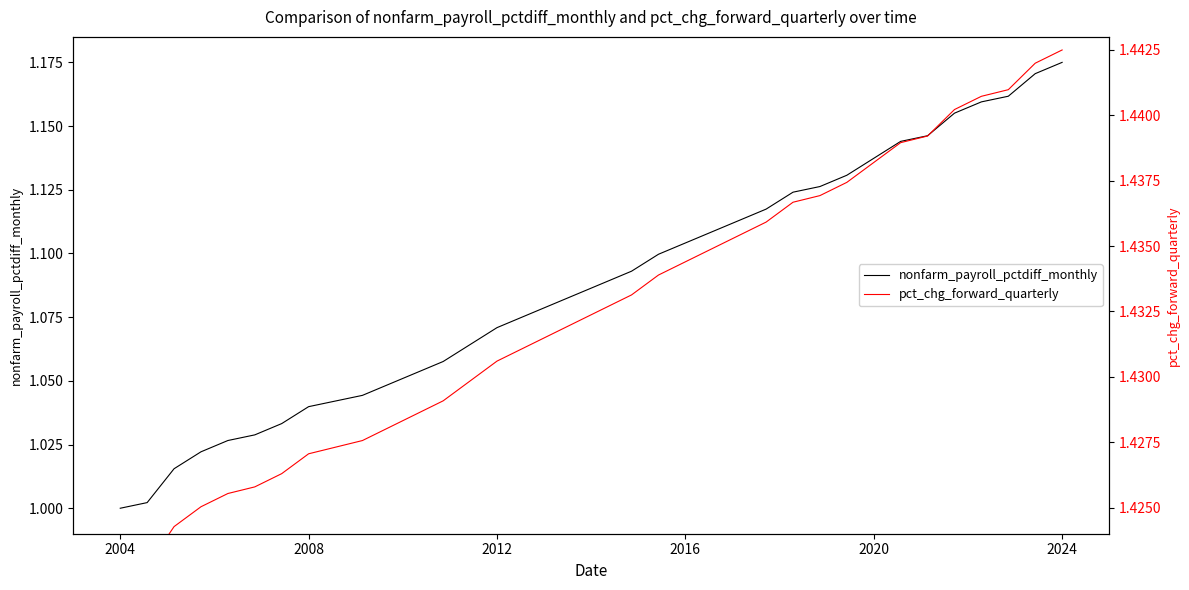

True or false: pct_chg_forward_quarterly has a value of 0.8 at 17.

False